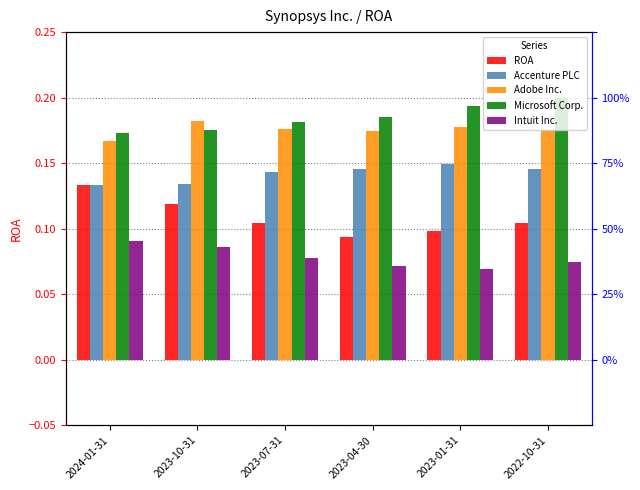

What is the greatest value displayed?

0.2